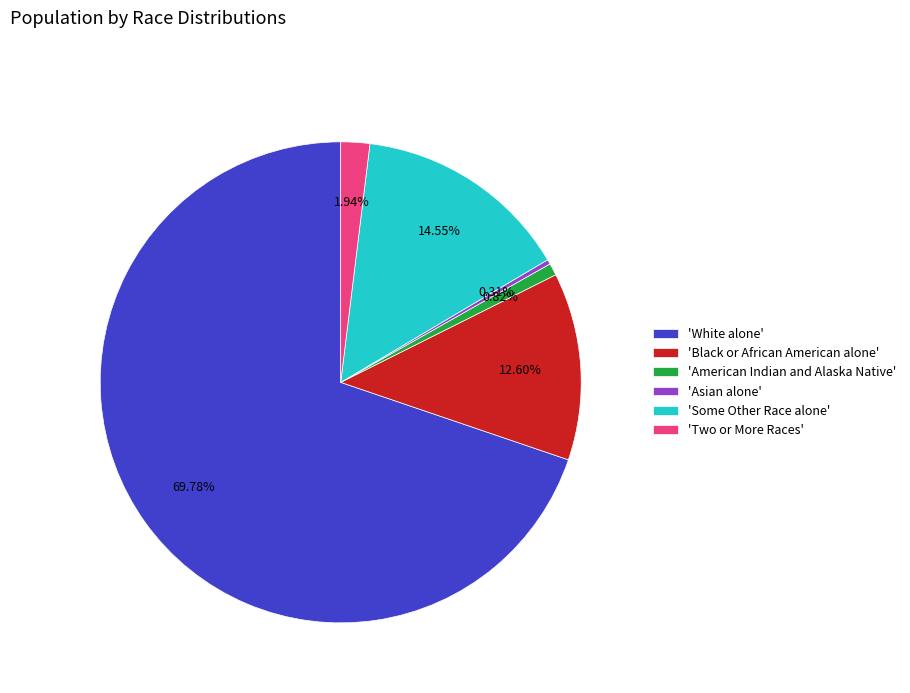

Rank the categories by value from lowest to highest.

'Asian alone', 'American Indian and Alaska Native', 'Two or More Races', 'Black or African American alone', 'Some Other Race alone', 'White alone'